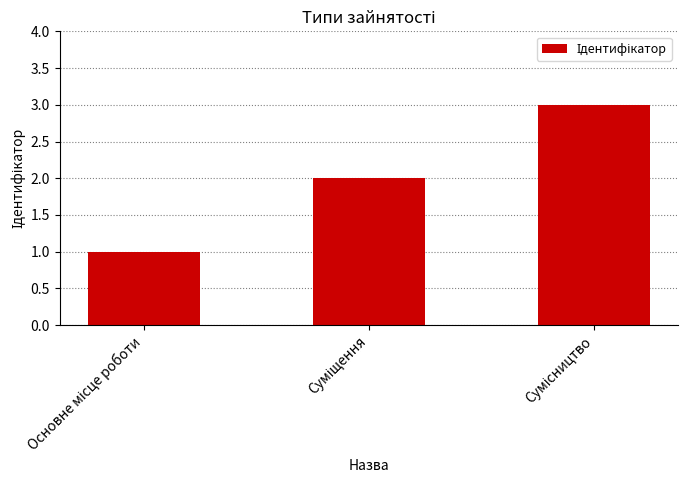

What is the maximum value shown in the chart?

3